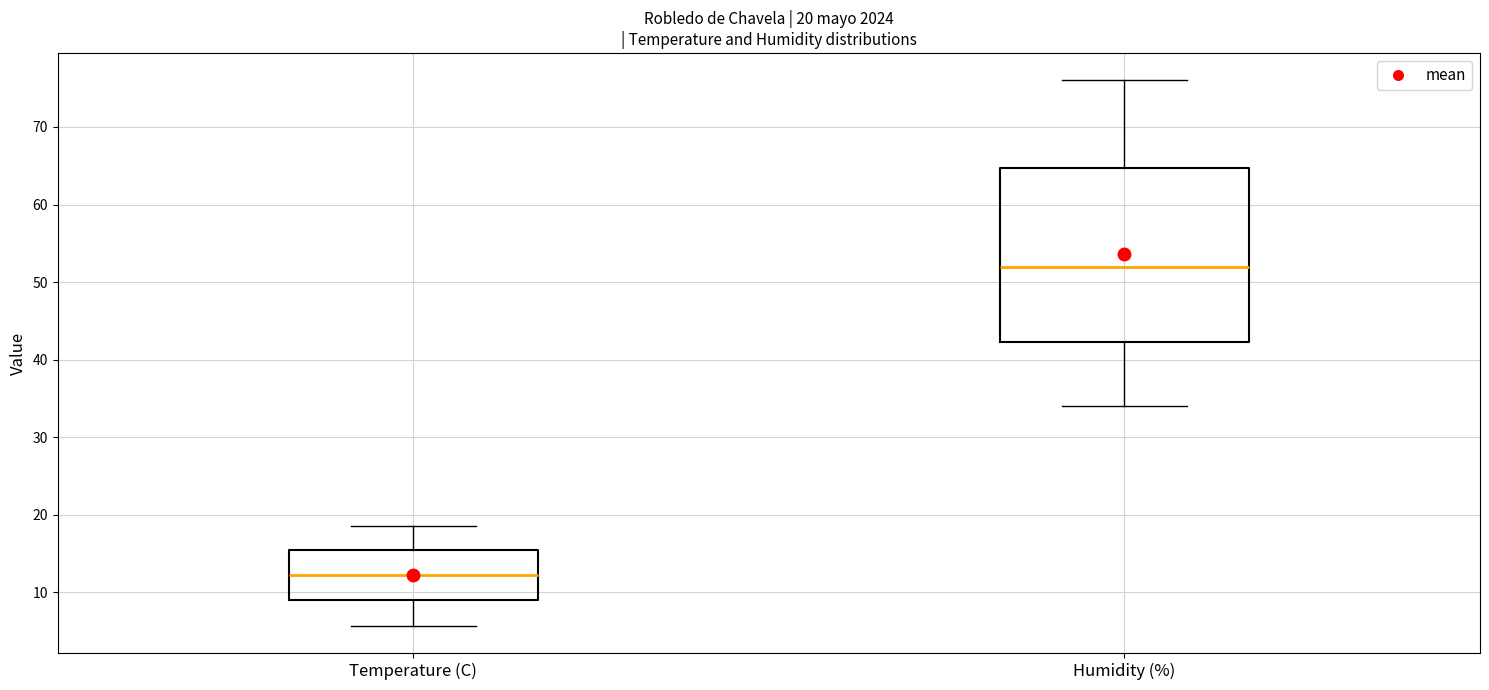

Comparing the boxes themselves (not the whiskers), which one is the tallest?

Humidity (%)